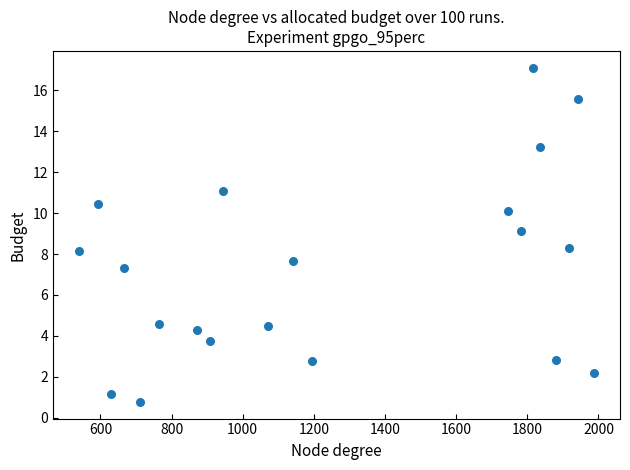

What is the range of X values (max minus min)?

1449.0